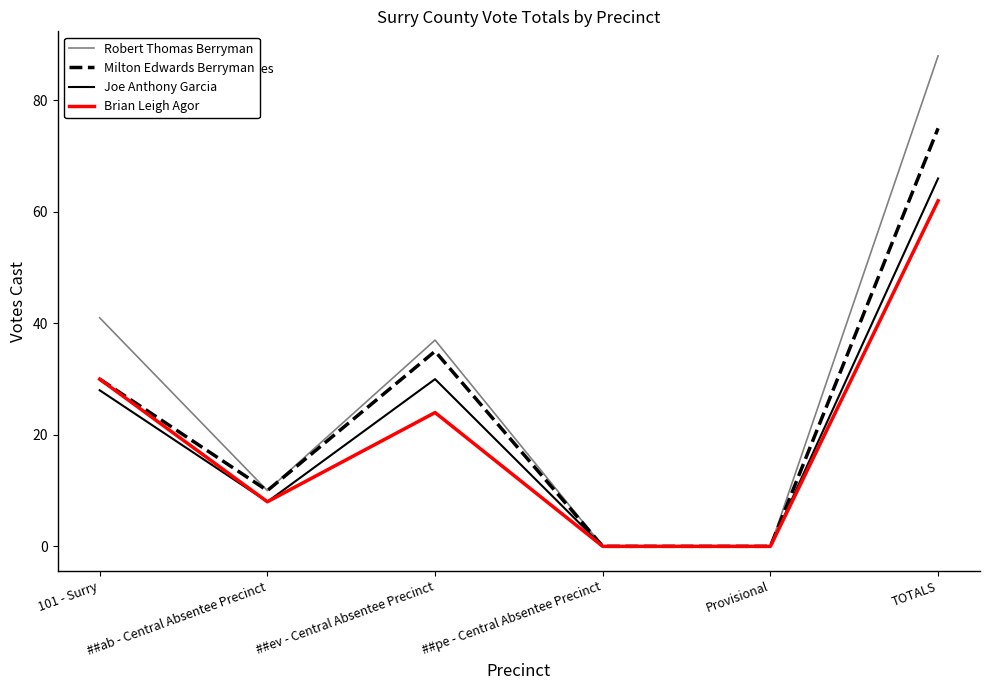

What is the difference between the second highest and minimum values in the Robert Thomas Berryman series?

41